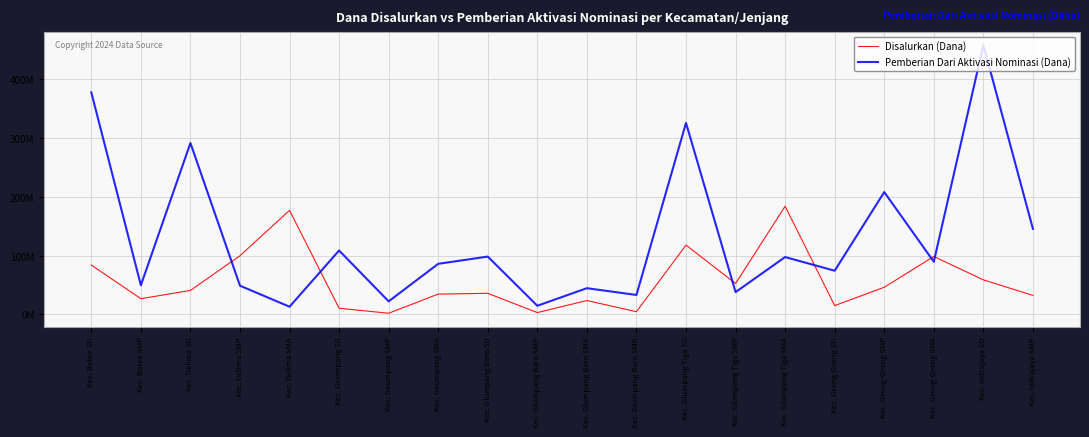

At which category does Pemberian Dari Aktivasi Nominasi (Dana) reach its first local peak?

Kec. Delima SD